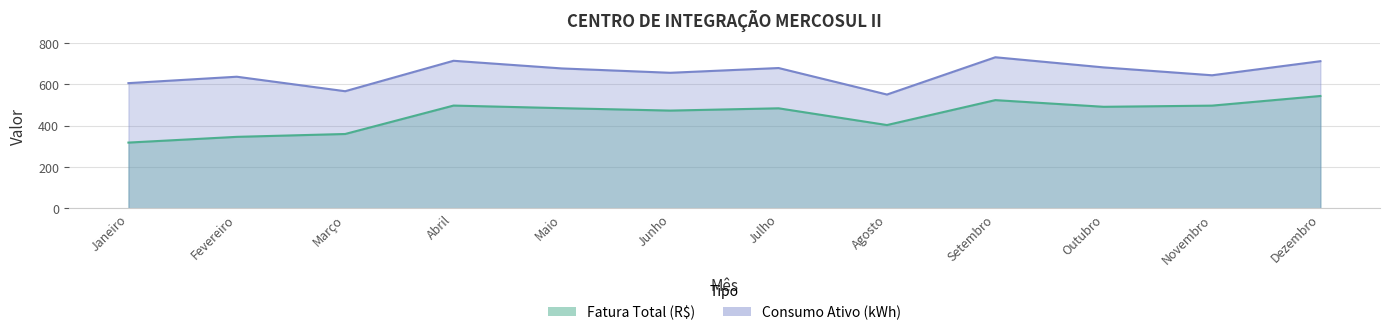

What is the spread (max minus min) of values at Julho?

194.5